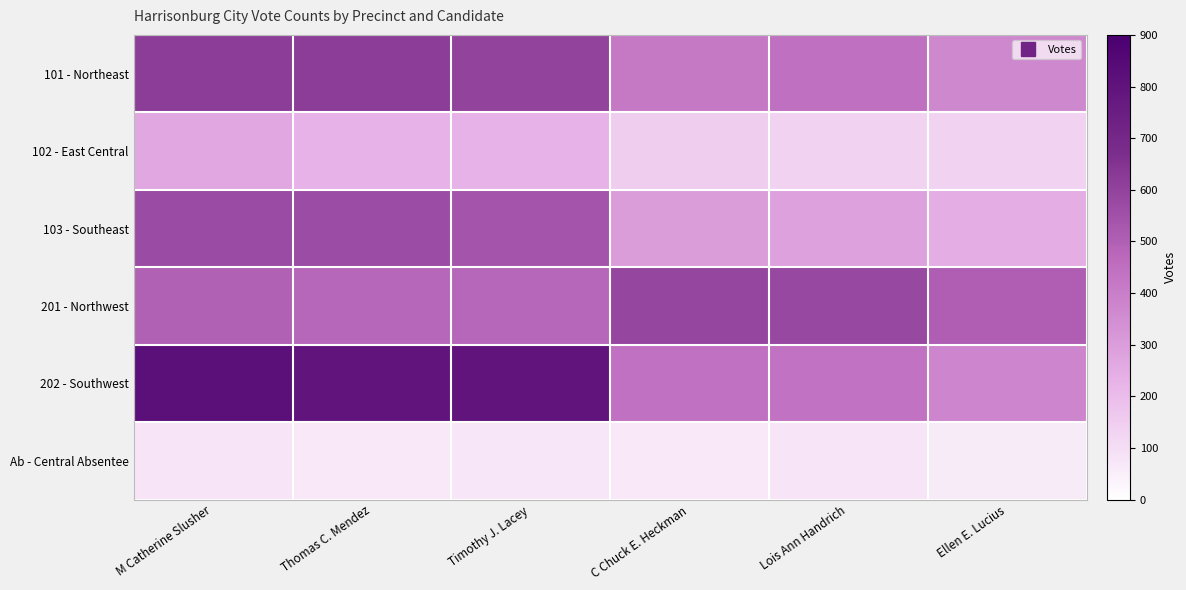

Reading left to right, transcribe all the data shown in this chart.

101 - Northeast: M Catherine Slusher=618	Thomas C. Mendez=617	Timothy J. Lacey=600	C Chuck E. Heckman=417	Lois Ann Handrich=444	Ellen E. Lucius=367
102 - East Central: M Catherine Slusher=264	Thomas C. Mendez=230	Timothy J. Lacey=230	C Chuck E. Heckman=151	Lois Ann Handrich=132	Ellen E. Lucius=131
103 - Southeast: M Catherine Slusher=573	Thomas C. Mendez=568	Timothy J. Lacey=540	C Chuck E. Heckman=300	Lois Ann Handrich=286	Ellen E. Lucius=248
201 - Northwest: M Catherine Slusher=498	Thomas C. Mendez=477	Timothy J. Lacey=475	C Chuck E. Heckman=589	Lois Ann Handrich=582	Ellen E. Lucius=503
202 - Southwest: M Catherine Slusher=821	Thomas C. Mendez=792	Timothy J. Lacey=795	C Chuck E. Heckman=442	Lois Ann Handrich=437	Ellen E. Lucius=374
Ab - Central Absentee: M Catherine Slusher=79	Thomas C. Mendez=70	Timothy J. Lacey=77	C Chuck E. Heckman=69	Lois Ann Handrich=79	Ellen E. Lucius=63